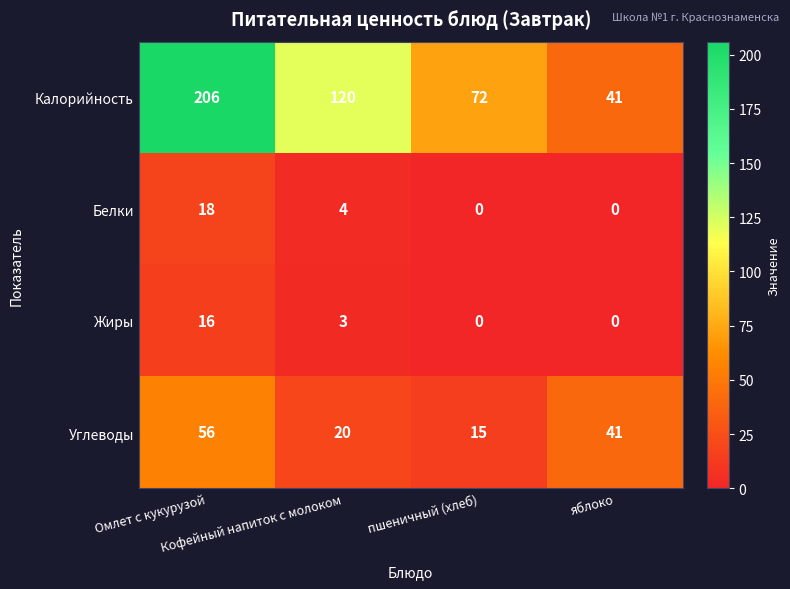

Which series has the largest range (max minus min)?

Калорийность